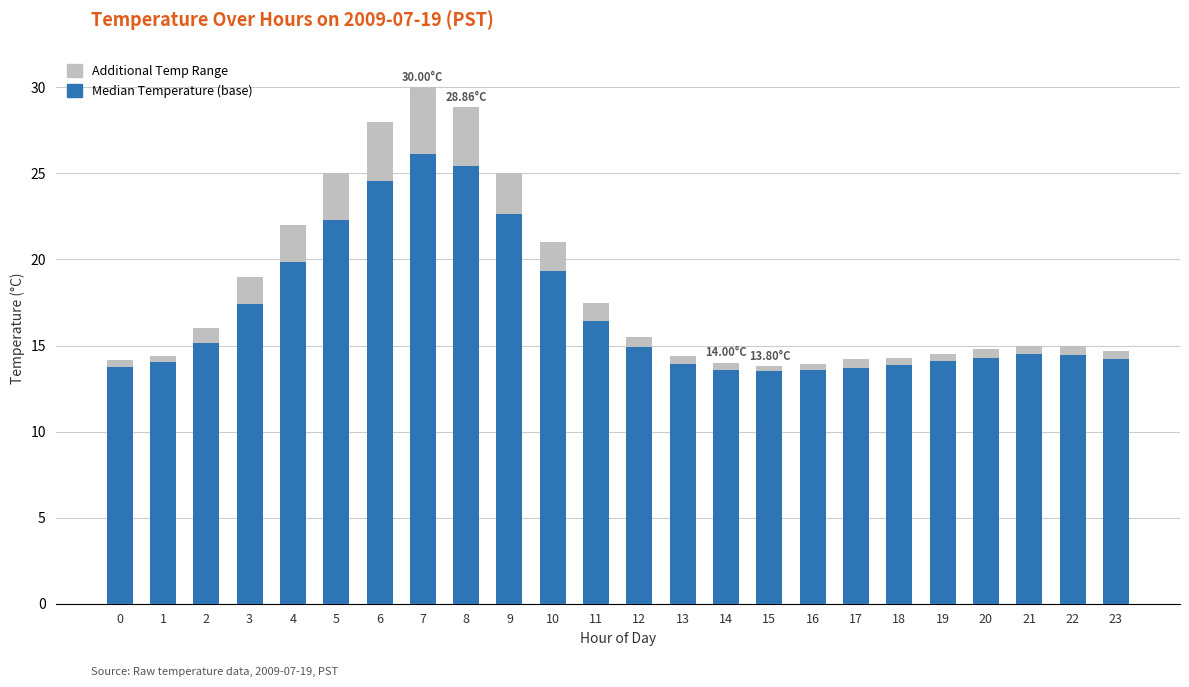

What is the sum of all Median Temperature (base) values?

405.7